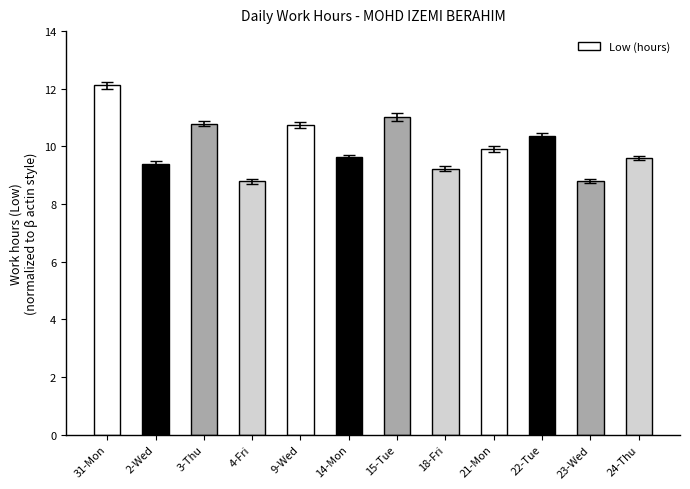

What is the sum of the values at 23-Wed and 4-Fri?

17.6